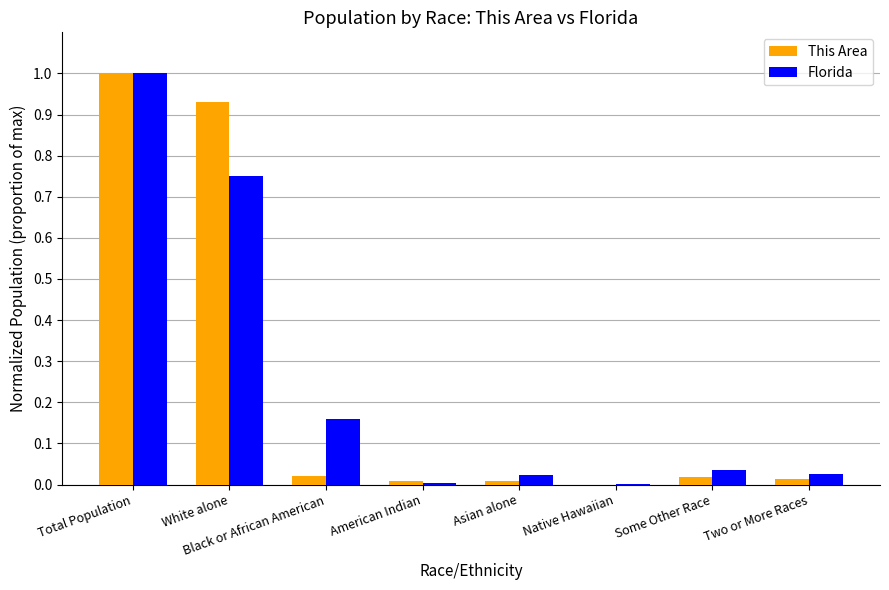

What are all the series names shown in the legend?

This Area, Florida